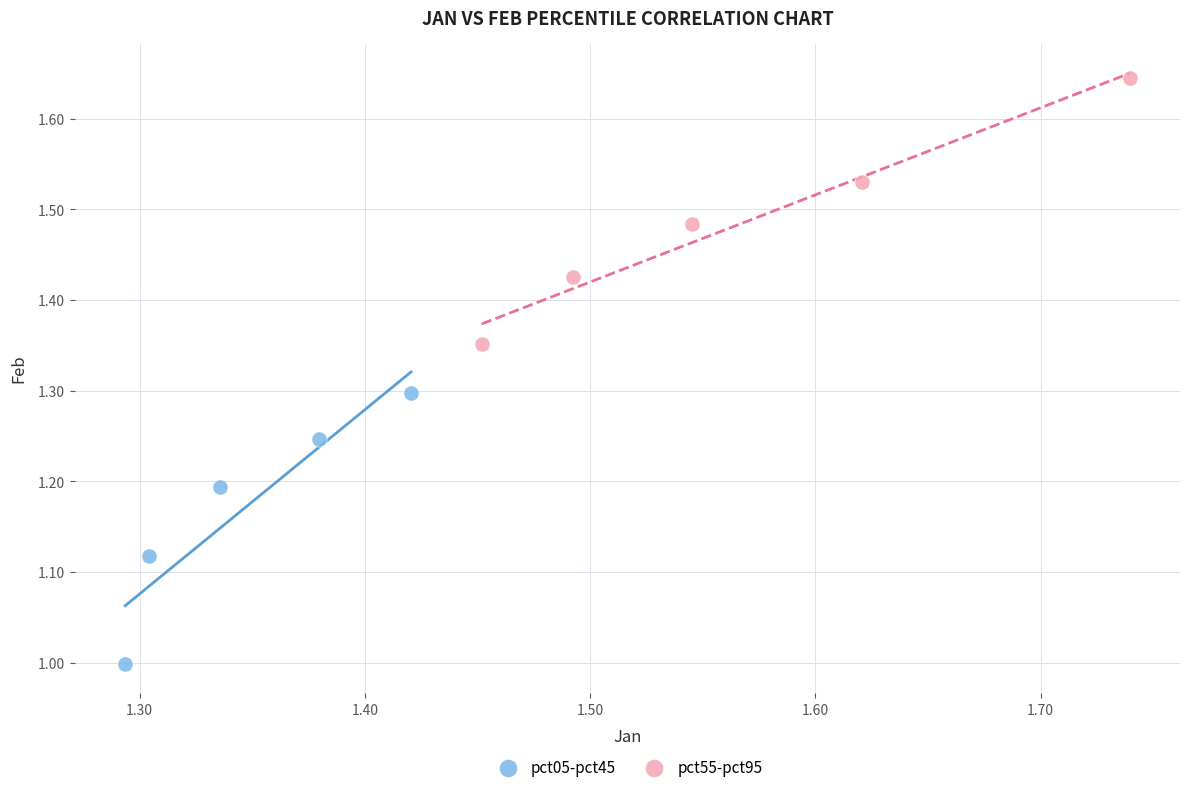

Which series has the widest spread of Y values?

pct05-pct45